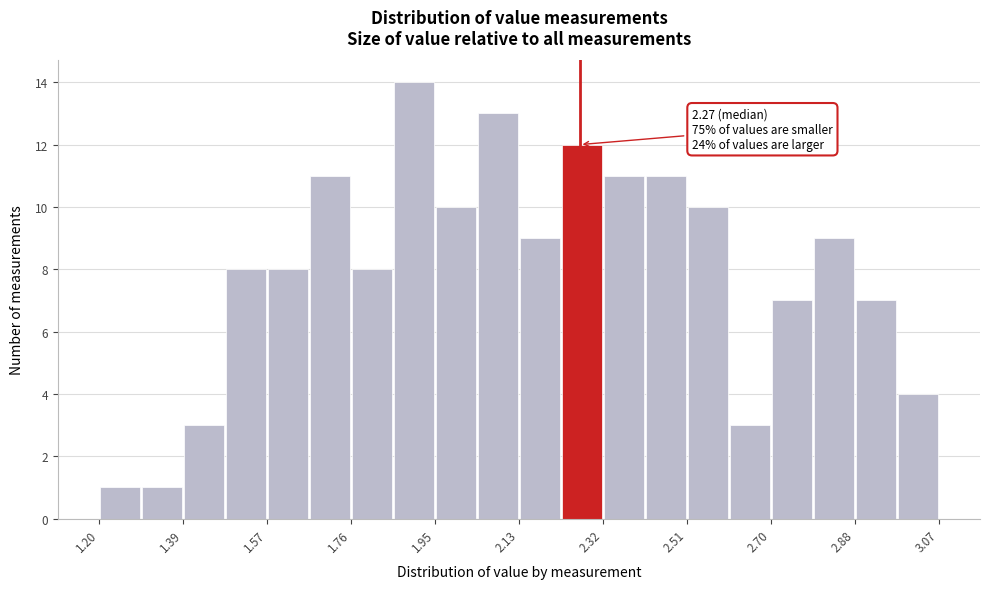

Which range on the x-axis has the tallest bar?

1.86 to 1.94